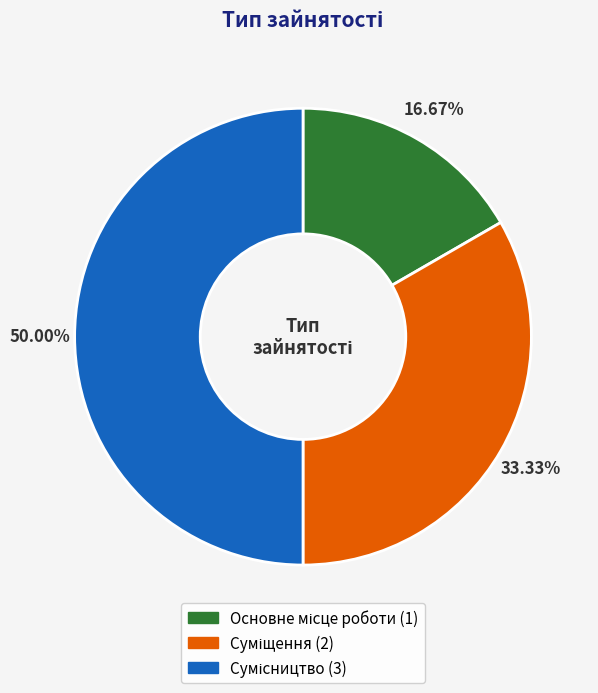

Count the number of slices in the pie.

3